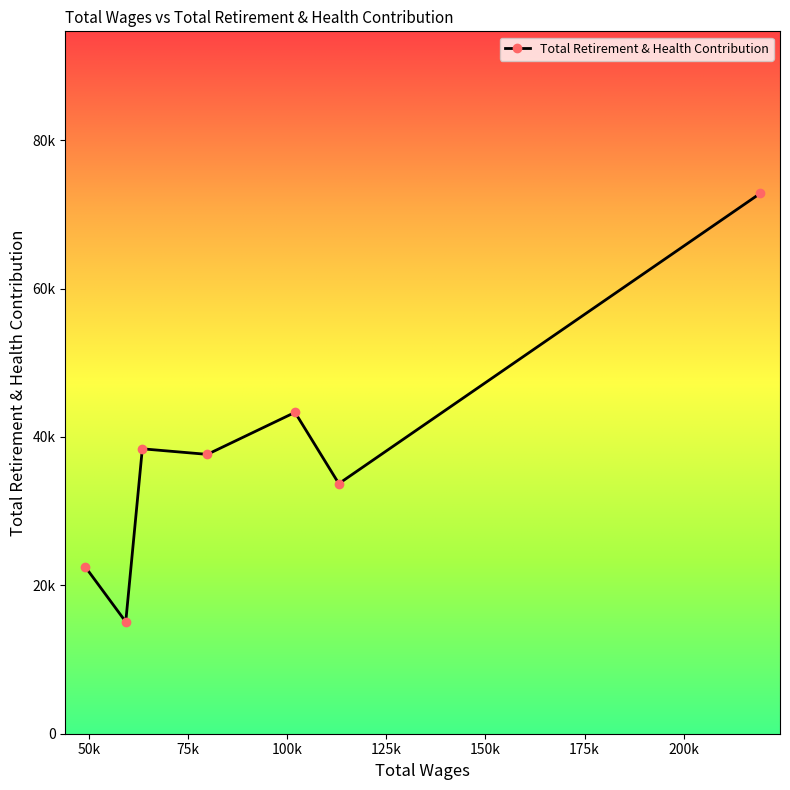

What is the approximate value at 101947.0, to the nearest 10?

43310